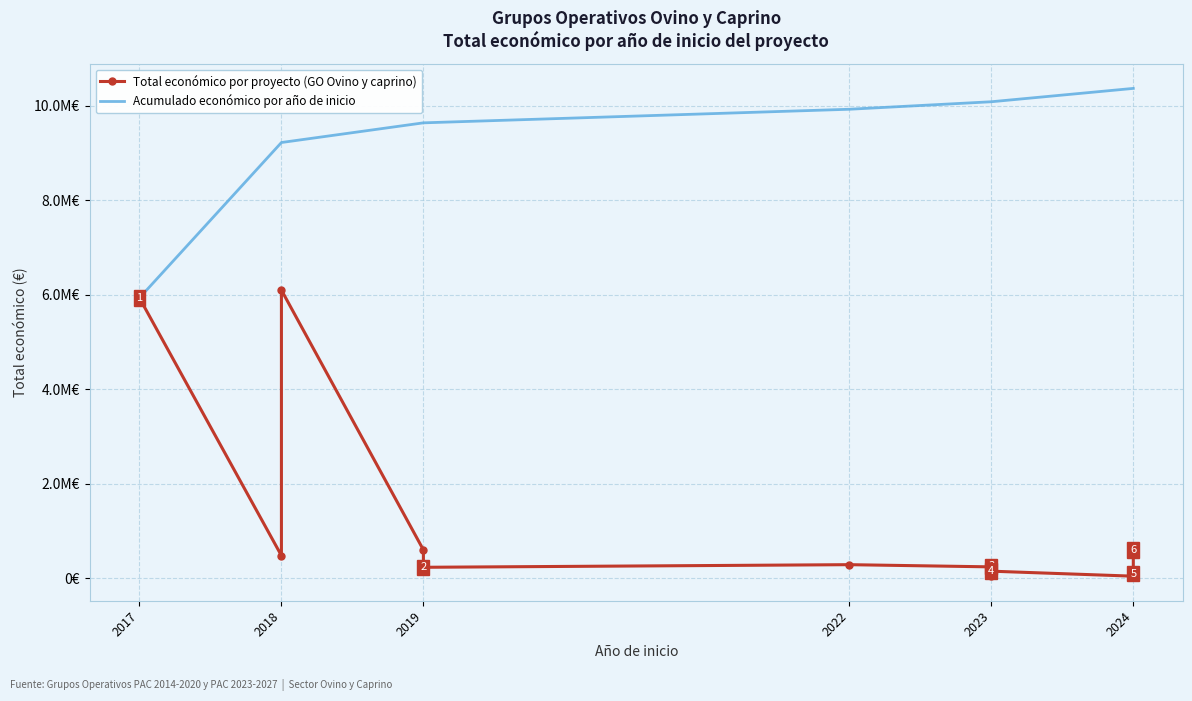

What is the smallest value displayed?

40876